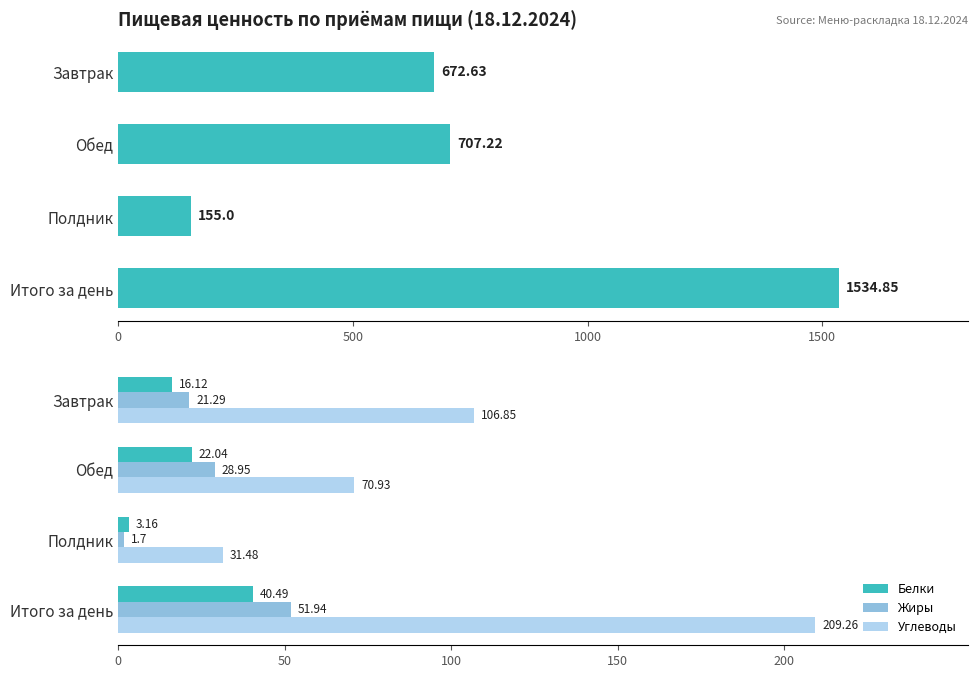

What is the average value of the Калорийность series?

767.4